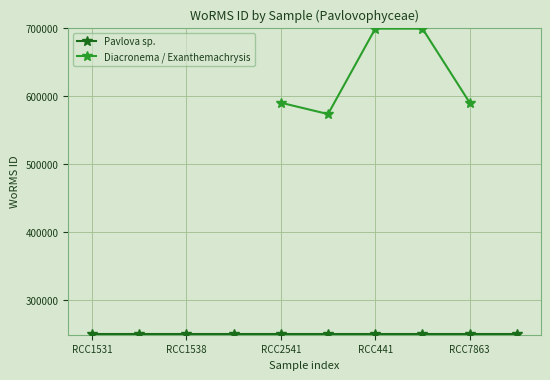

In Diacronema / Exanthemachrysis, how many points are lower than both neighbors (excluding endpoints)?

1